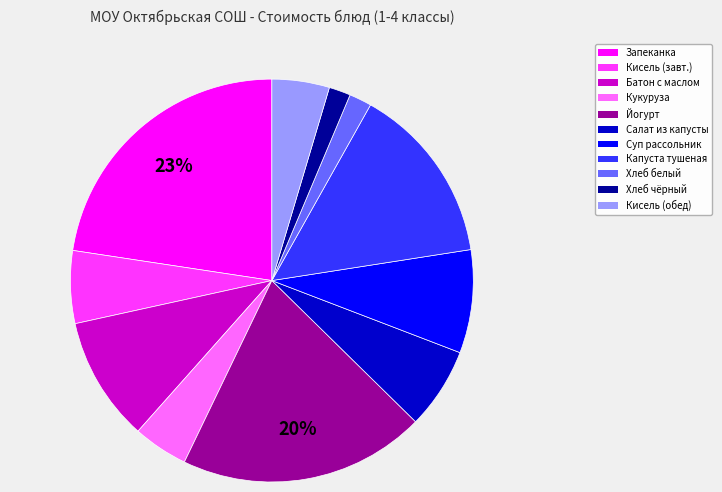

How many slices are in this pie chart?

11